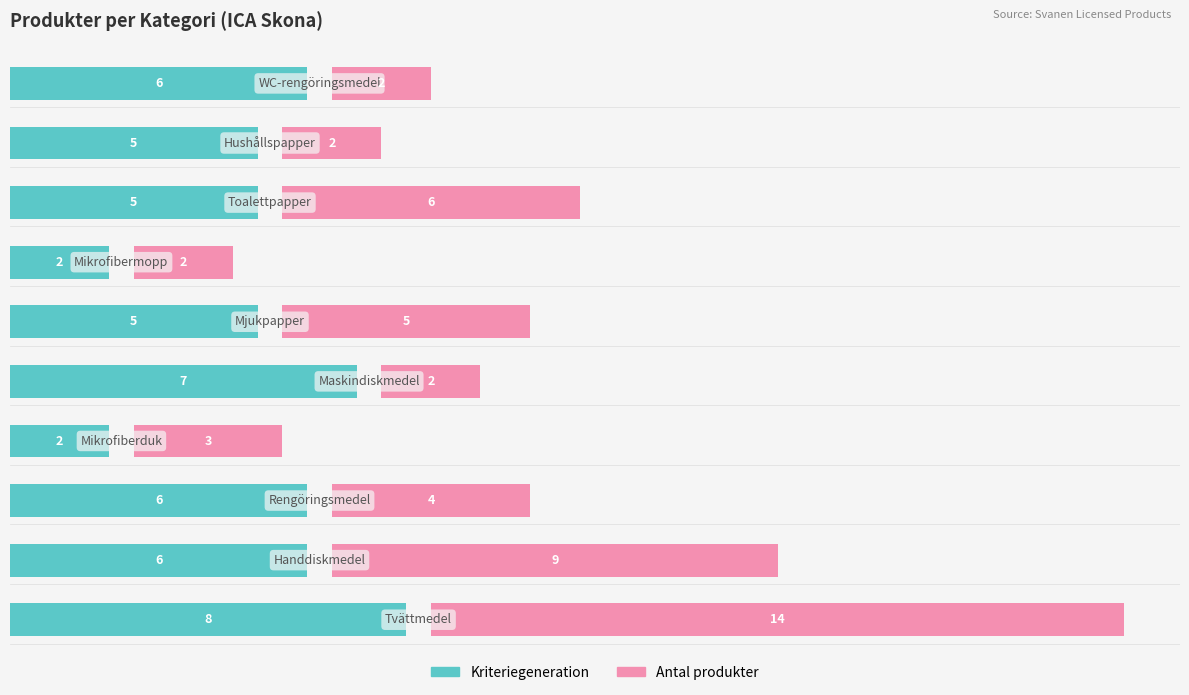

Rank the categories by Kriteriegeneration value from highest to lowest.

0, 4, 1, 2, 9, 5, 7, 8, 3, 6